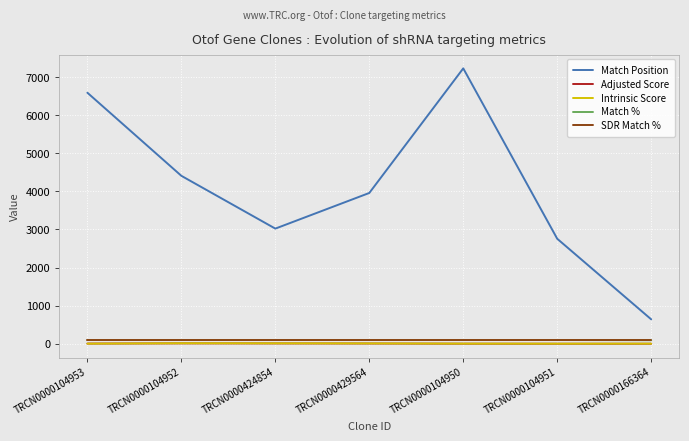

Count the number of categories in the chart.

7